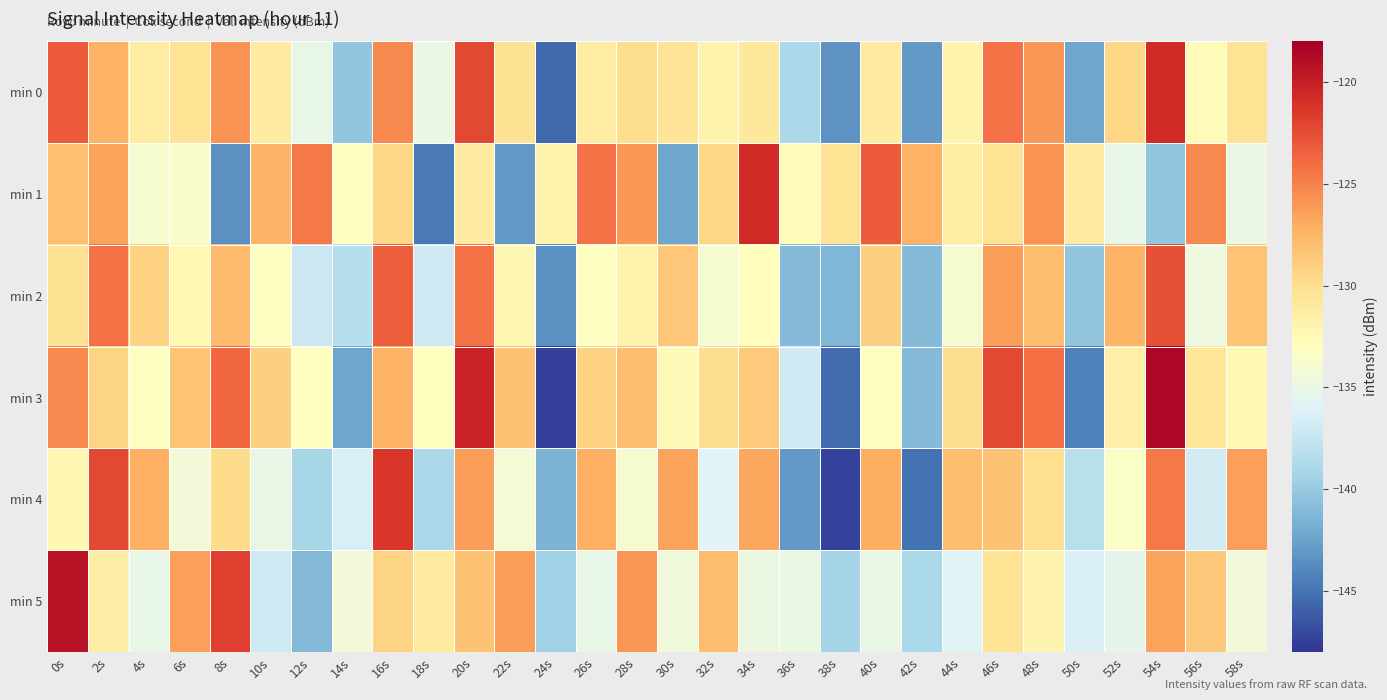

At which category does the chart reach its peak across all series?

54s